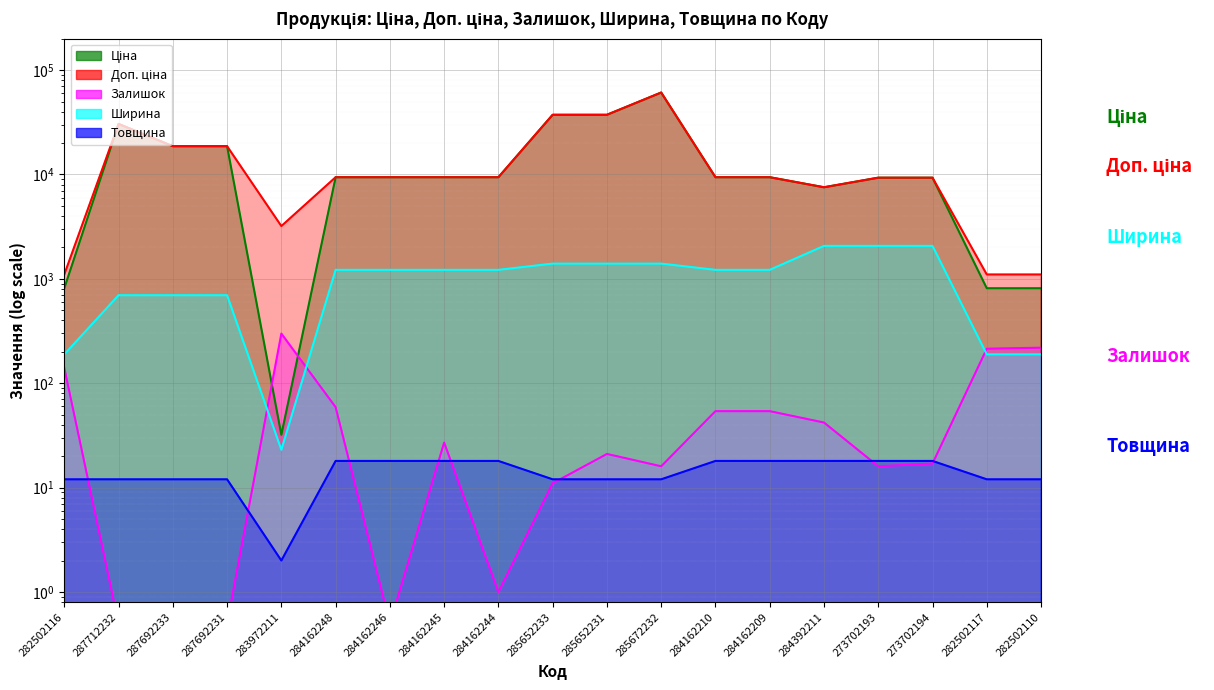

At which category does the chart reach its minimum across all series?

287712232